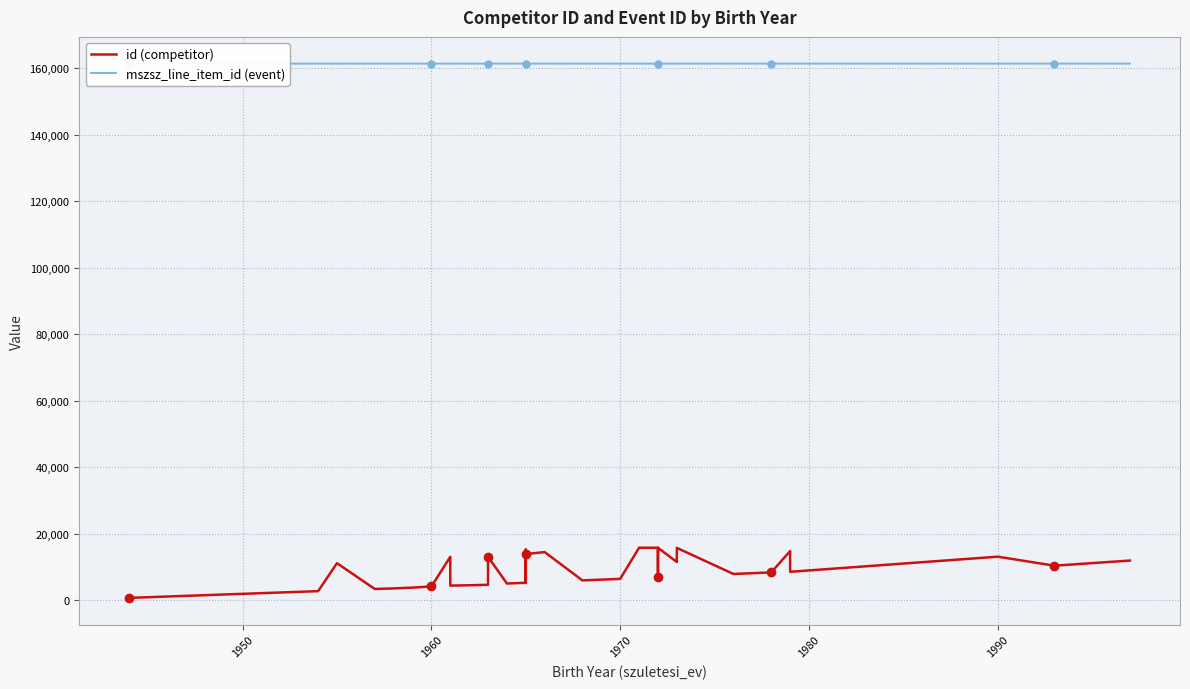

How many interior local valleys does the id series have?

11